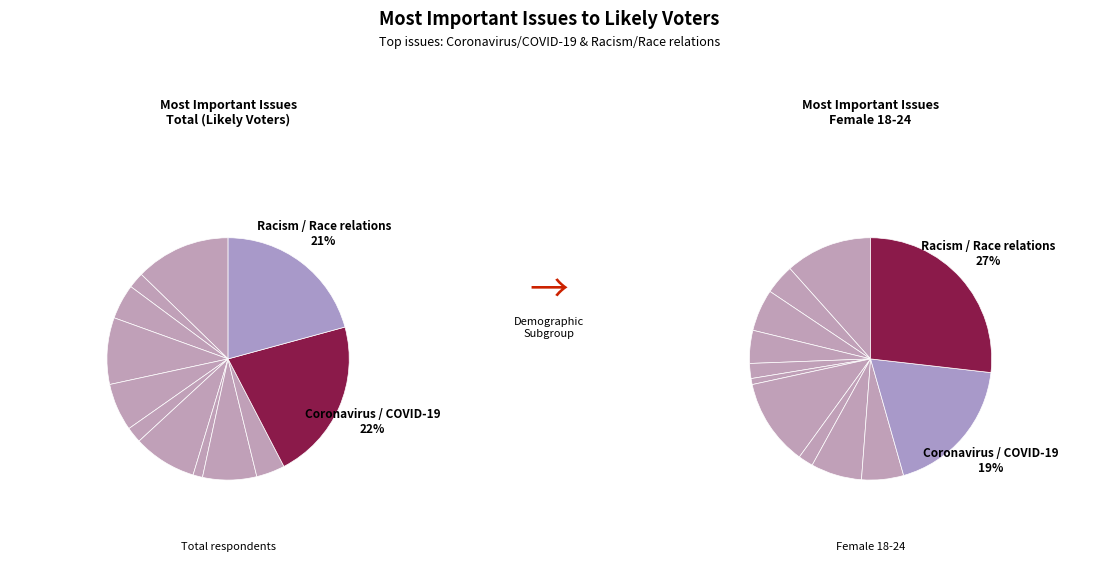

Count the number of slices in the pie.

12